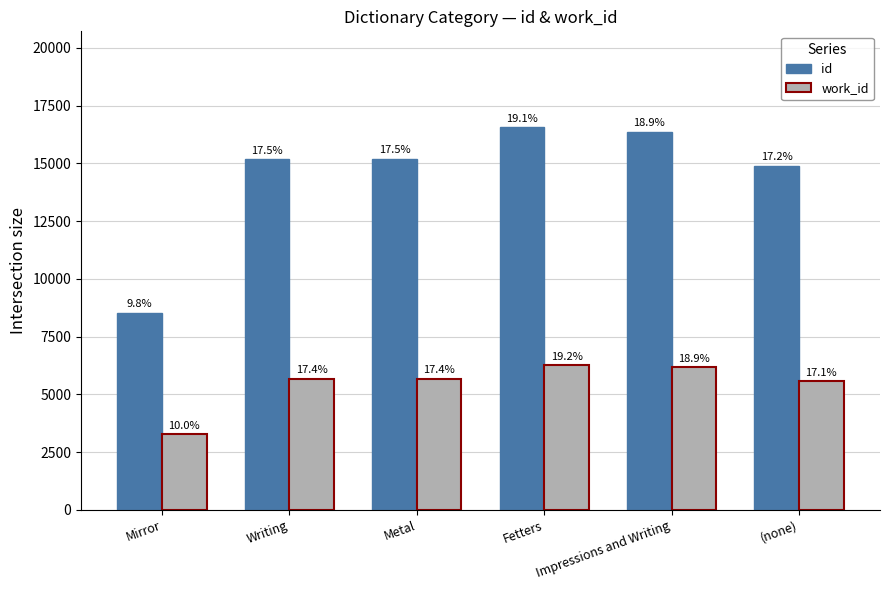

How many bars are there in total?

12